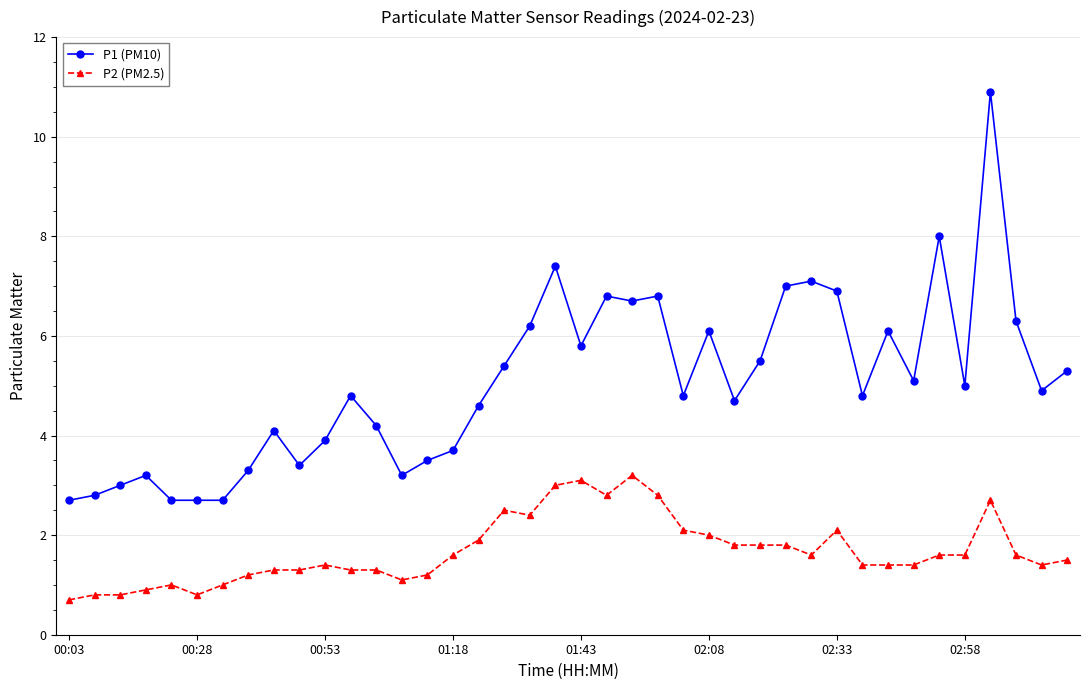

Rank the series by their average value, from highest to lowest.

P1 (PM10), P2 (PM2.5)